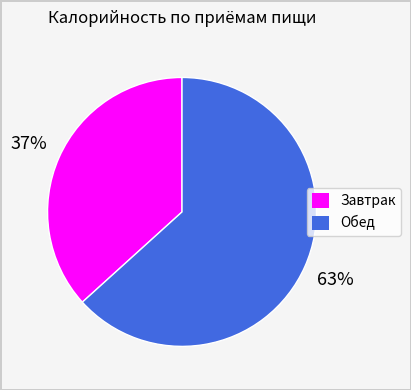

Count the number of slices in the pie.

2